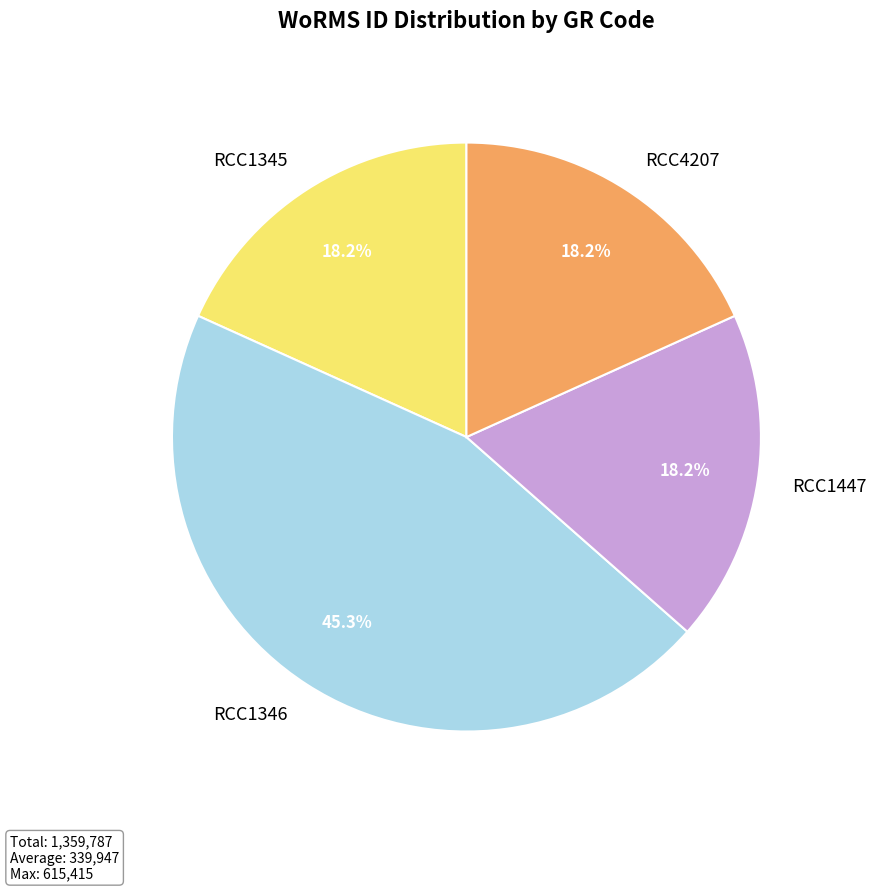

To the nearest percent, what percentage of the pie is RCC1346?

45%